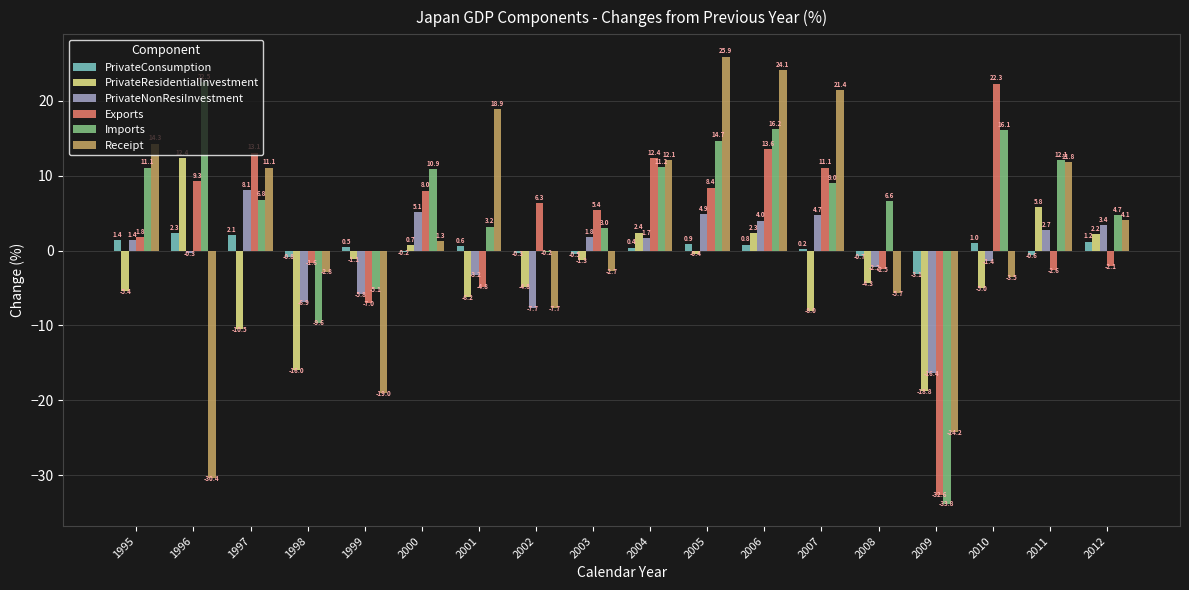

Is it true that PrivateResidentialInvestment equals 2.3 at 2006?

True